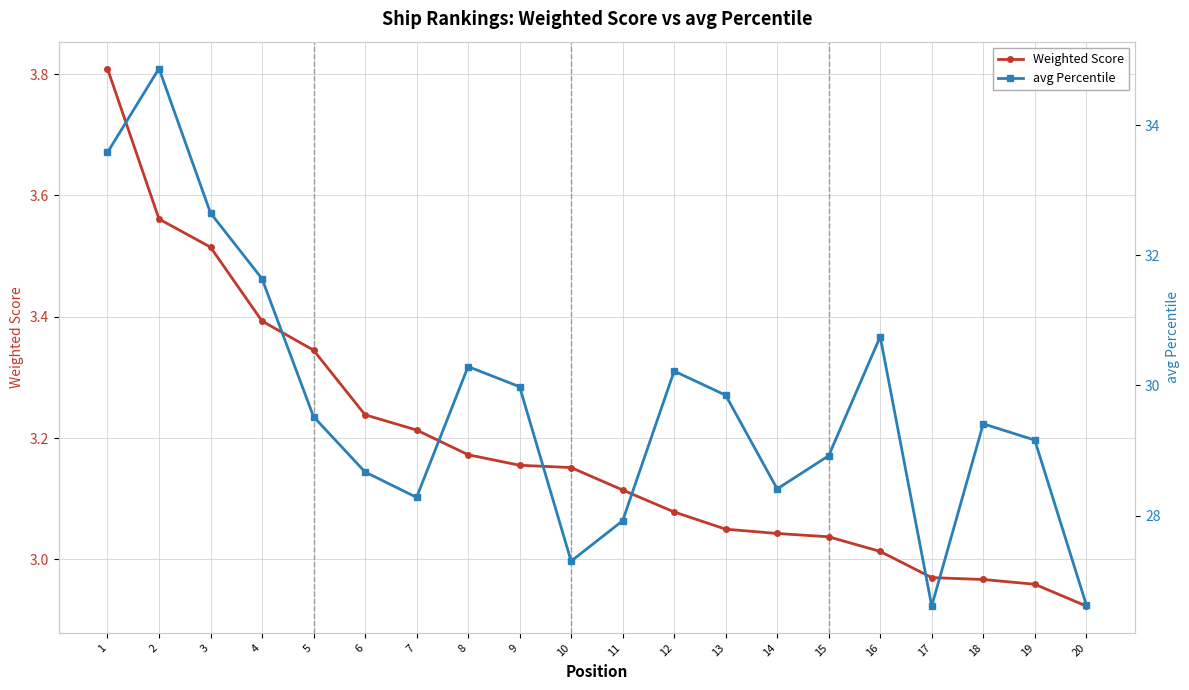

The value of avg Percentile at 16 is 15.4. True or false?

False